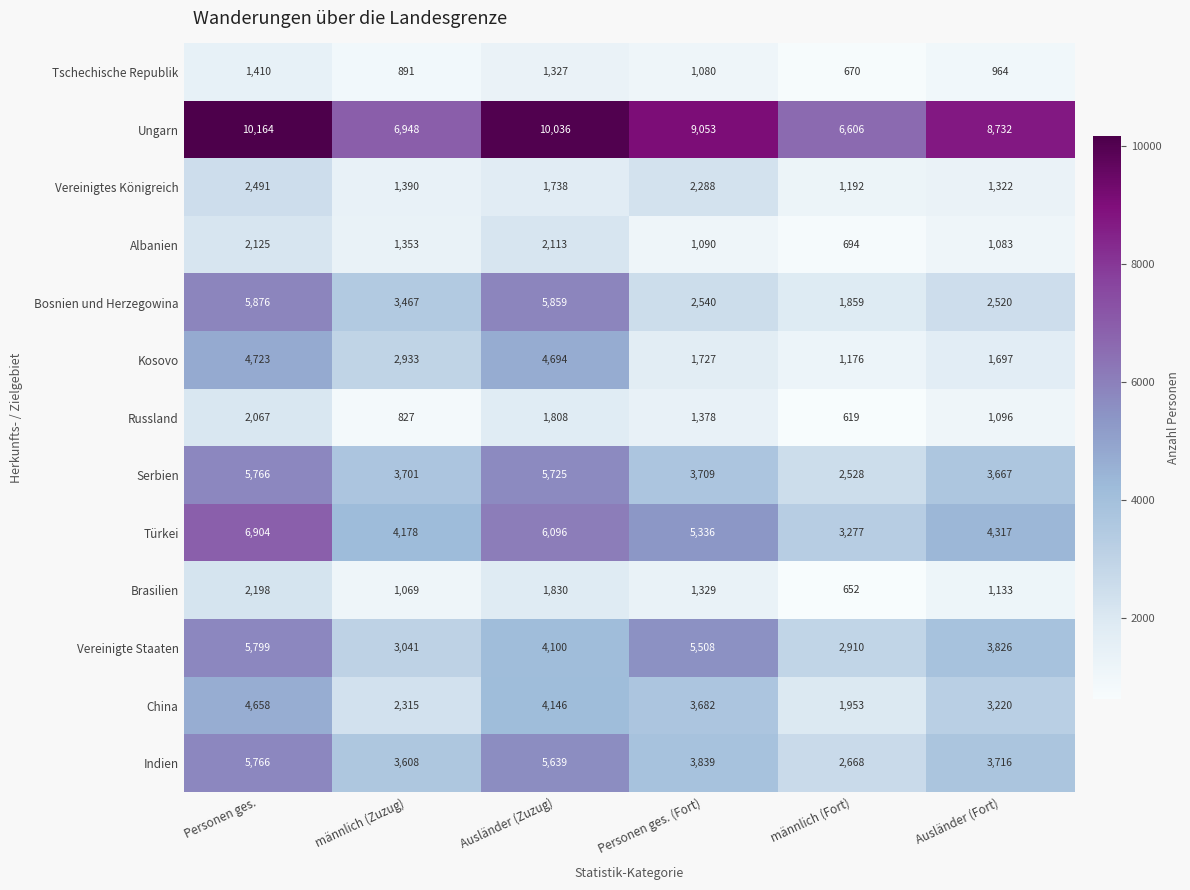

What is the total value across all series at männlich (Zuzug)?

35721